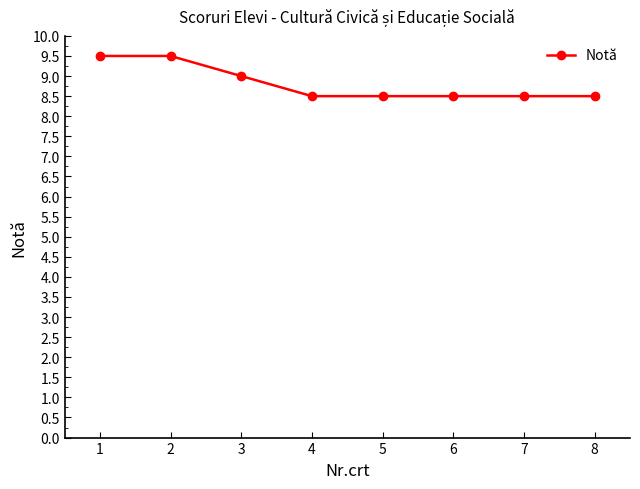

What is the value of the 4th point from the left?

8.5